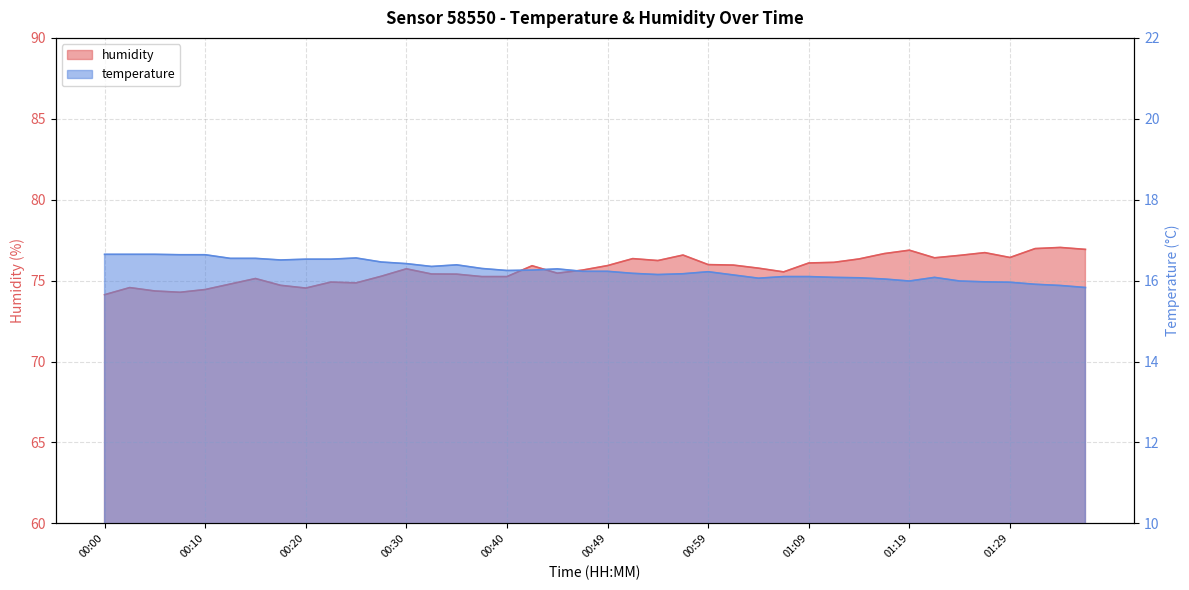

Reading right to left, transcribe all the data shown in this chart.

temperature: 01:36=15.8	01:34=15.9	01:31=15.9	01:29=16.0	01:26=16.0	01:24=16.0	01:21=16.1	01:19=16.0	01:16=16.0	01:14=16.1	01:12=16.1	01:09=16.1	01:07=16.1	01:04=16.1	01:02=16.1	00:59=16.2	00:57=16.2	00:54=16.1	00:52=16.2	00:49=16.2	00:47=16.2	00:44=16.3	00:42=16.3	00:40=16.2	00:37=16.3	00:35=16.4	00:32=16.4	00:30=16.4	00:27=16.5	00:25=16.6	00:22=16.5	00:20=16.5	00:17=16.5	00:15=16.6	00:13=16.6	00:10=16.6	00:08=16.6	00:05=16.6	00:03=16.6	00:00=16.6
humidity: 01:36=76.9	01:34=77.0	01:31=77.0	01:29=76.4	01:26=76.7	01:24=76.6	01:21=76.4	01:19=76.9	01:16=76.7	01:14=76.3	01:12=76.1	01:09=76.1	01:07=75.5	01:04=75.8	01:02=76.0	00:59=76.0	00:57=76.6	00:54=76.2	00:52=76.4	00:49=75.9	00:47=75.7	00:44=75.5	00:42=75.9	00:40=75.2	00:37=75.2	00:35=75.4	00:32=75.4	00:30=75.7	00:27=75.3	00:25=74.9	00:22=74.9	00:20=74.5	00:17=74.7	00:15=75.1	00:13=74.8	00:10=74.5	00:08=74.3	00:05=74.4	00:03=74.6	00:00=74.1